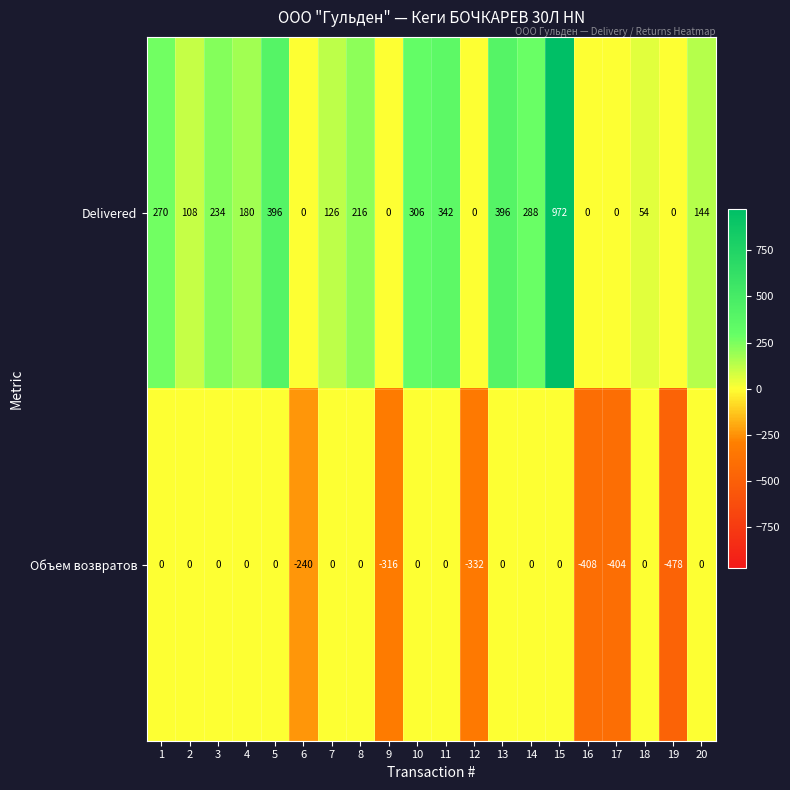

List the series in order of their peak value, highest first.

Delivered, Объем возвратов